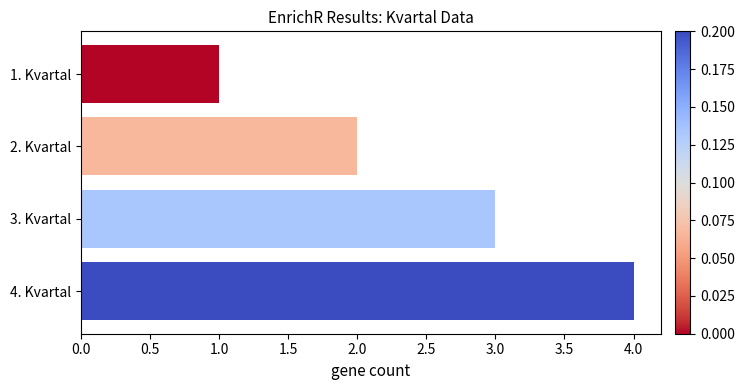

Rank the categories by value from lowest to highest.

1. Kvartal, 2. Kvartal, 3. Kvartal, 4. Kvartal